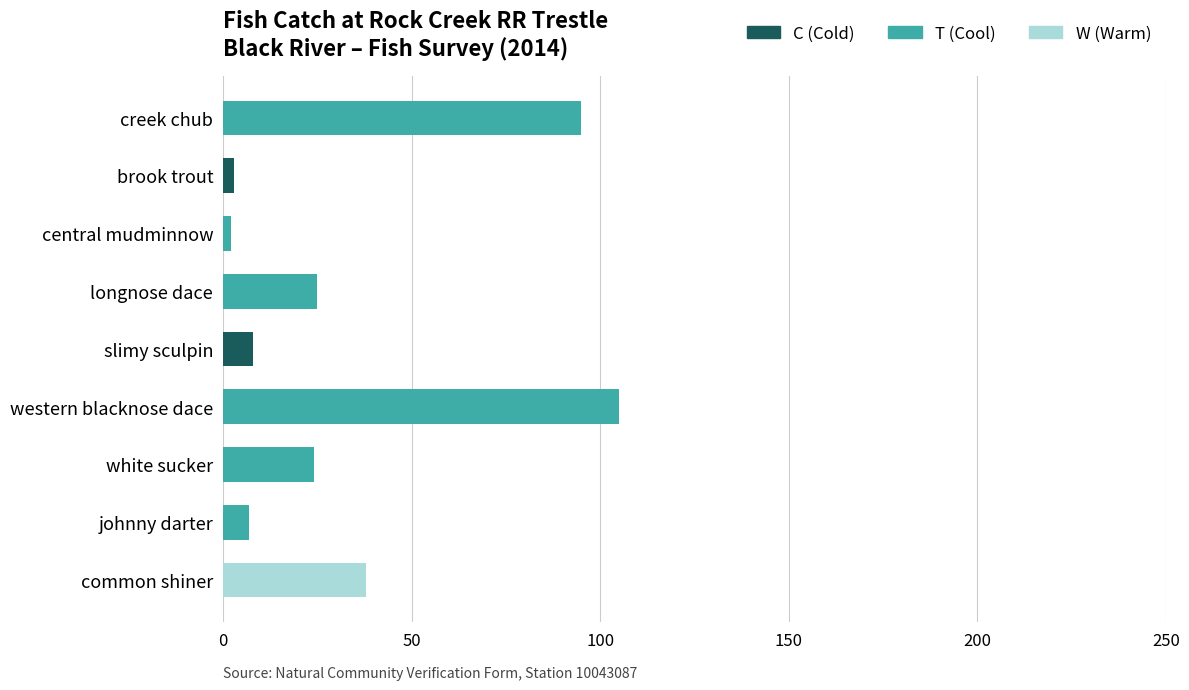

What is the sum of all C (Cold) values?

11